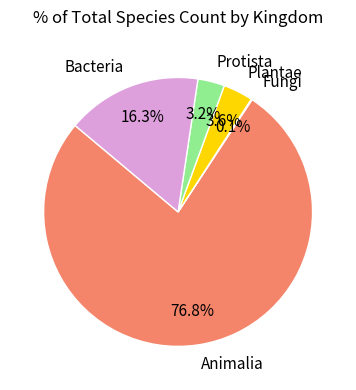

What portion of the pie excludes Bacteria?

83.7%